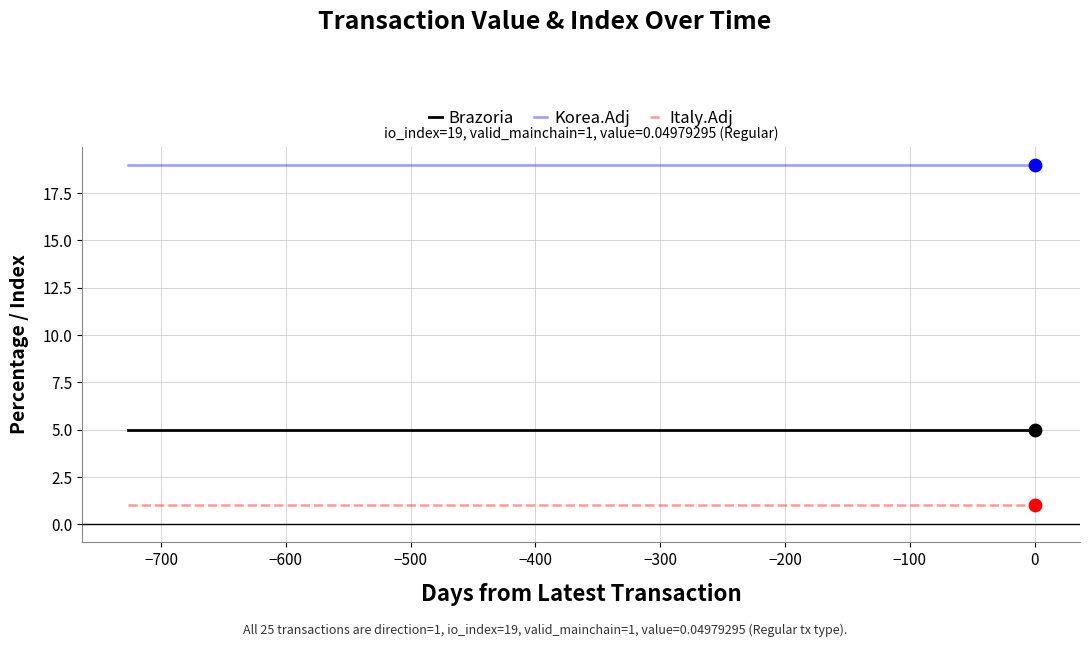

What is the lowest value of the Italy.Adj series?

1.0